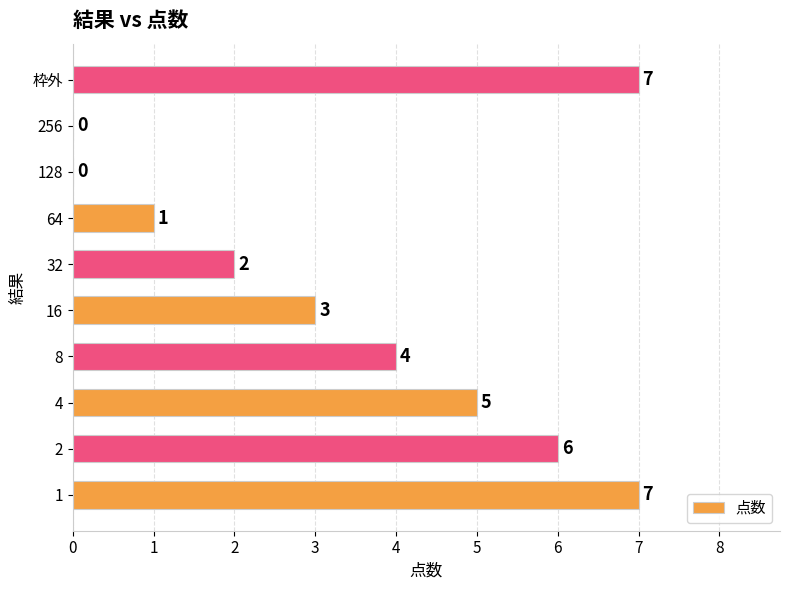

How many values are between 1 and 6?

6